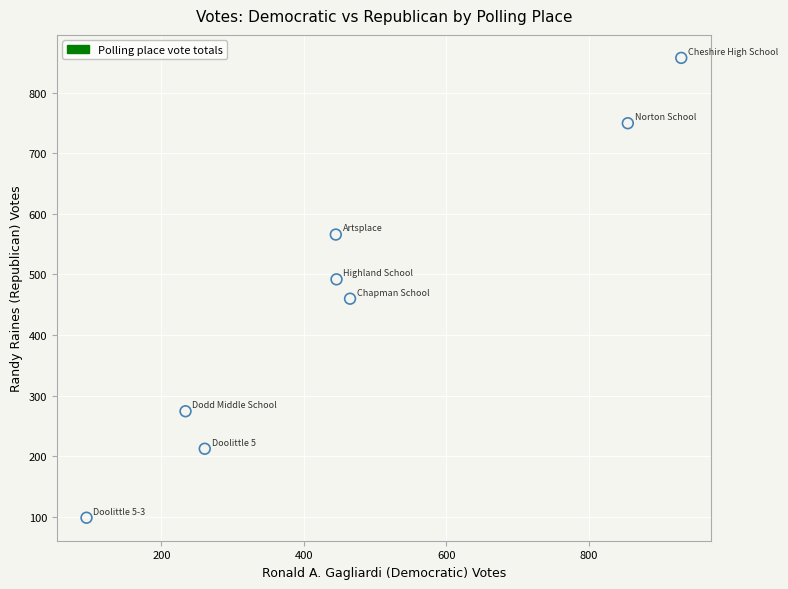

What is the average X value?

466